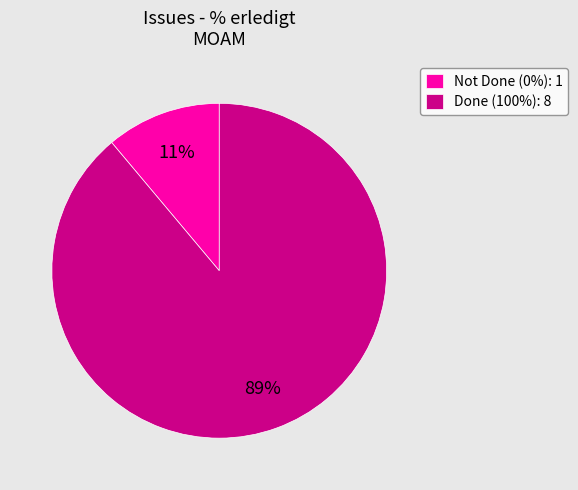

How many slices are in this pie chart?

2